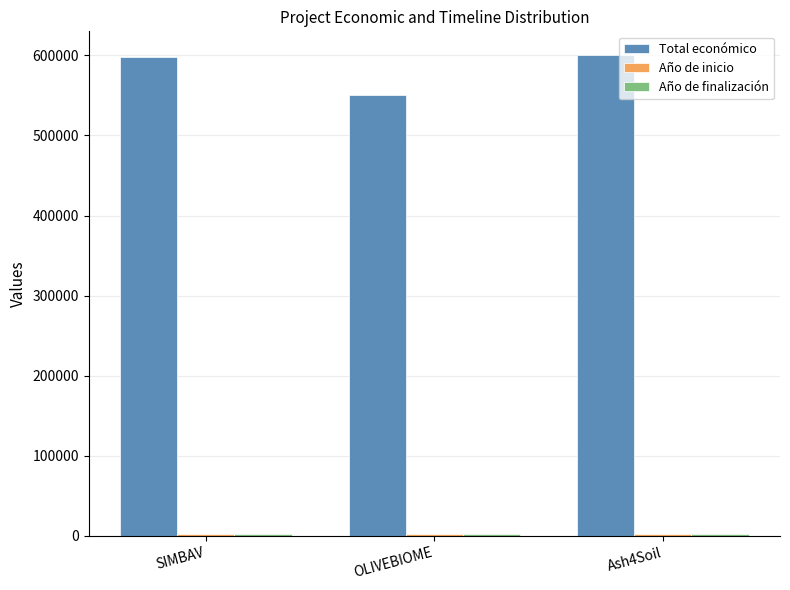

True or false: Total económico has a value of 597651 at SIMBAV.

True